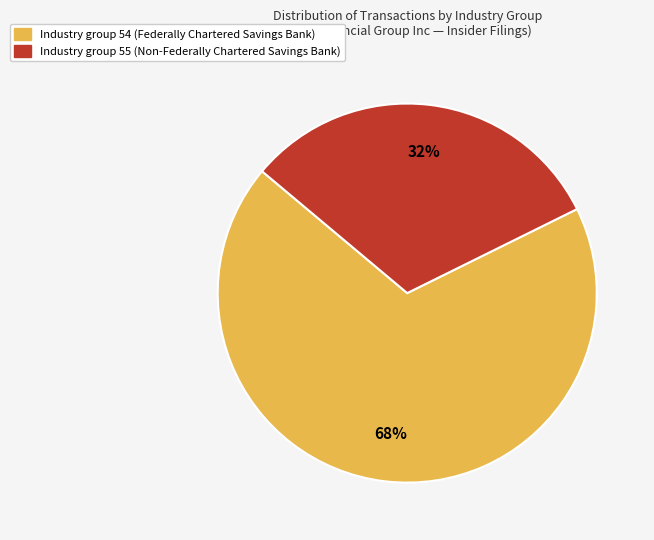

Is there any slice that represents more than half of the pie?

Yes